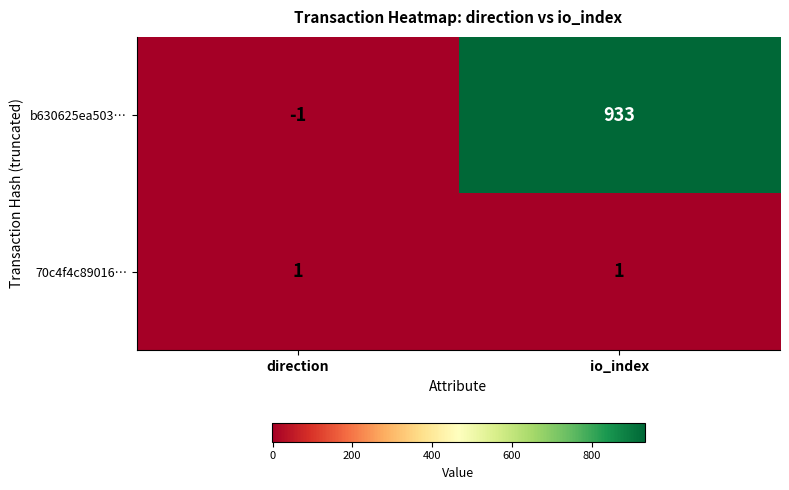

What is the sum of all b630625ea503… values?

932